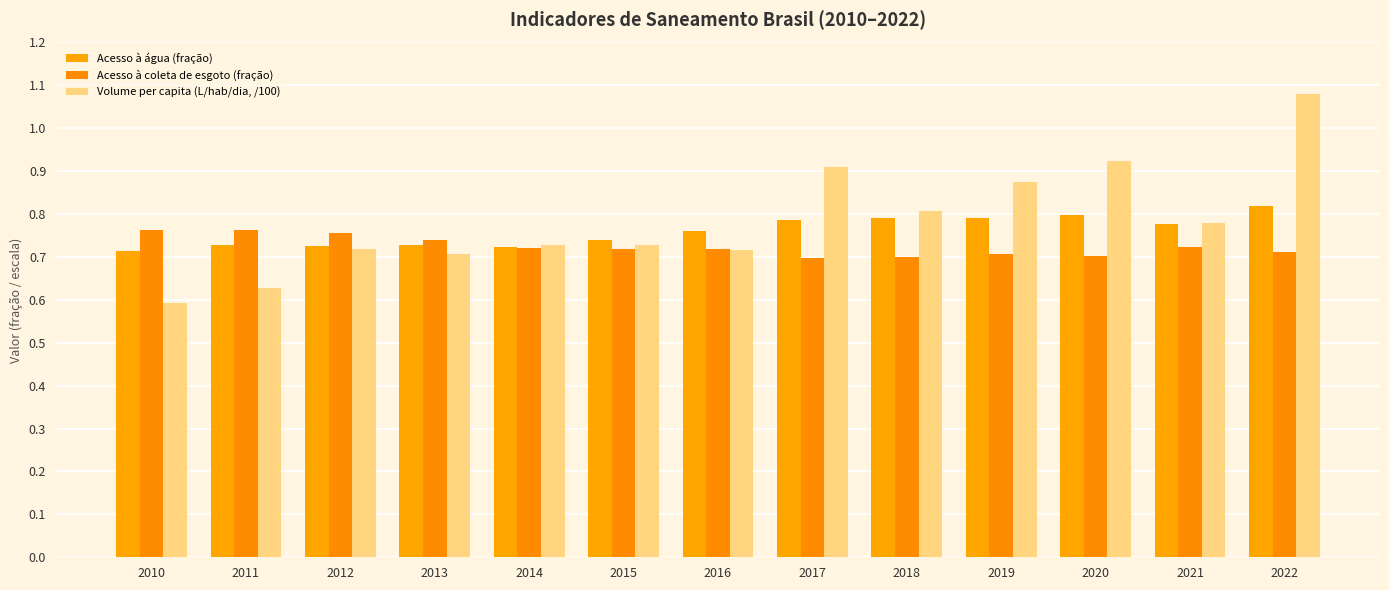

Rank the series by their average value, from lowest to highest.

Acesso à coleta de esgoto (fração), Acesso à água (fração), Volume per capita (L/hab/dia, /100)